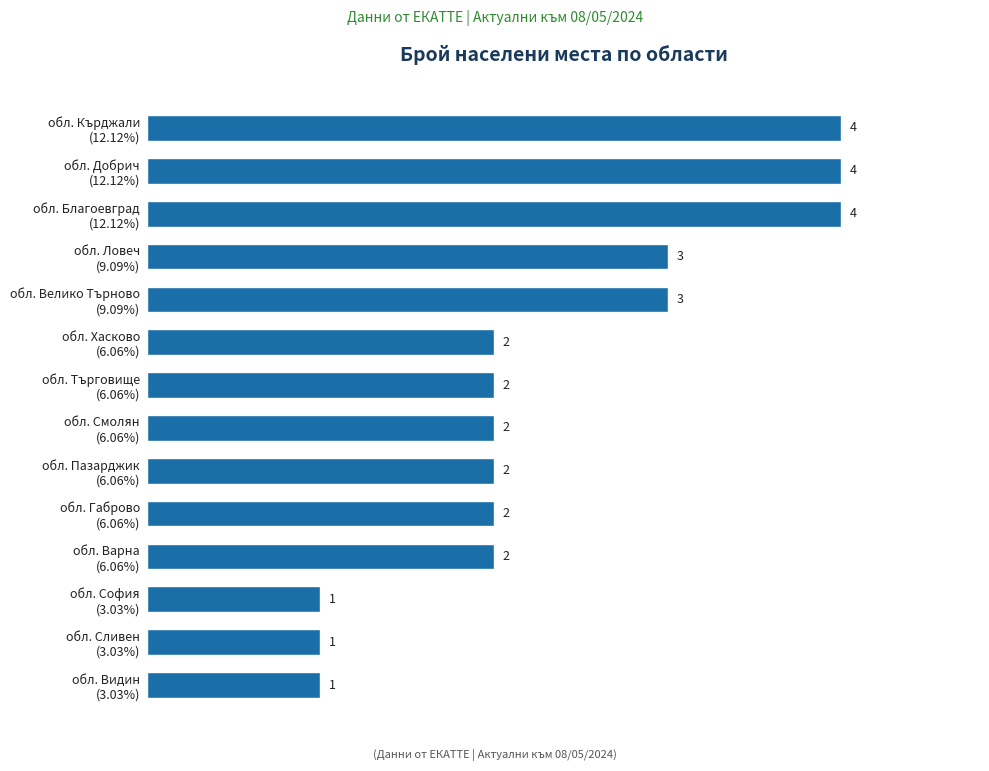

What is the maximum value shown in the chart?

4